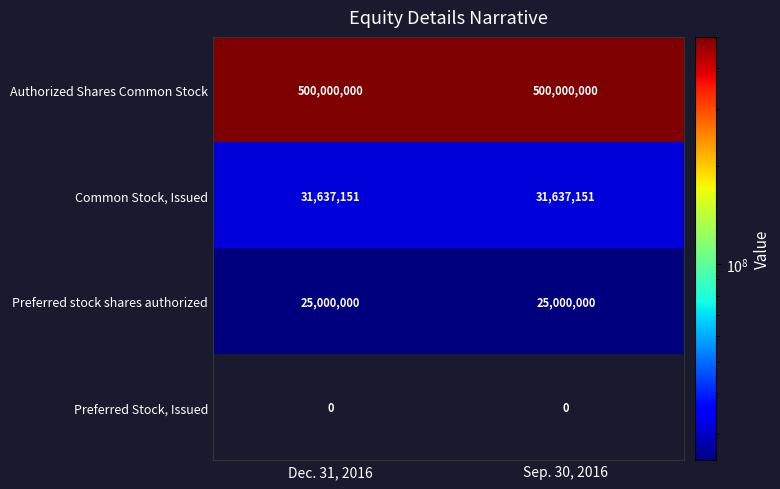

Reading right to left, extract all data points from this chart.

Authorized Shares Common Stock: Sep. 30, 2016=500000000	Dec. 31, 2016=500000000
Common Stock, Issued: Sep. 30, 2016=31637151	Dec. 31, 2016=31637151
Preferred stock shares authorized: Sep. 30, 2016=25000000	Dec. 31, 2016=25000000
Preferred Stock, Issued: Sep. 30, 2016=0	Dec. 31, 2016=0